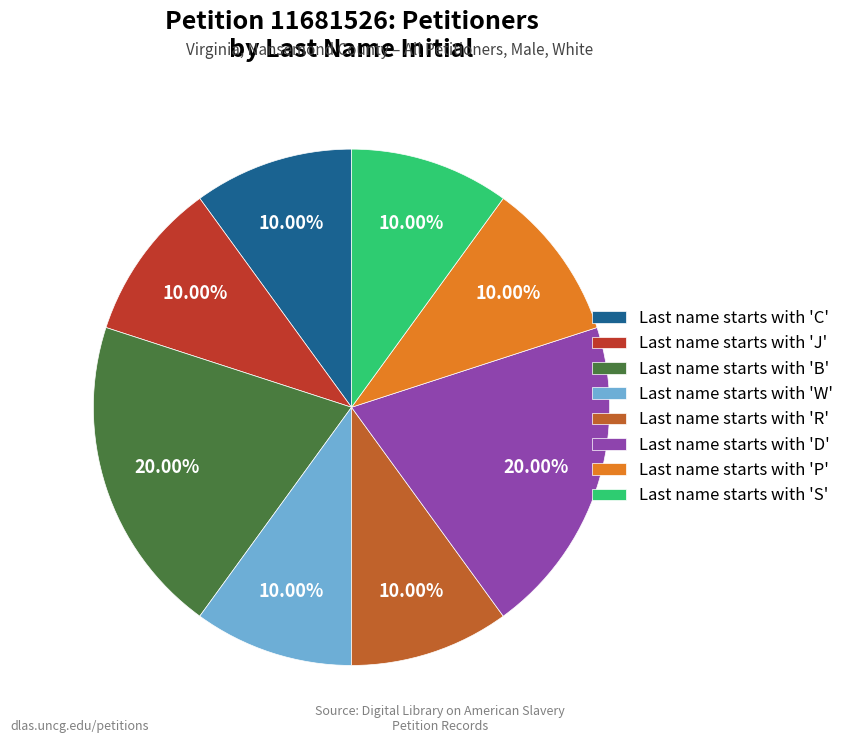

To the nearest percent, what is the average slice percentage?

12%